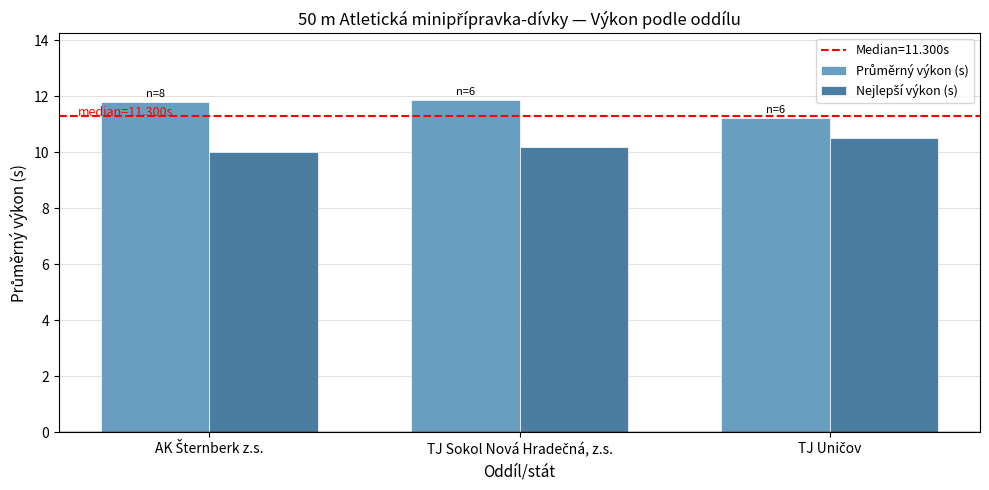

What is the minimum value shown in the chart?

10.0